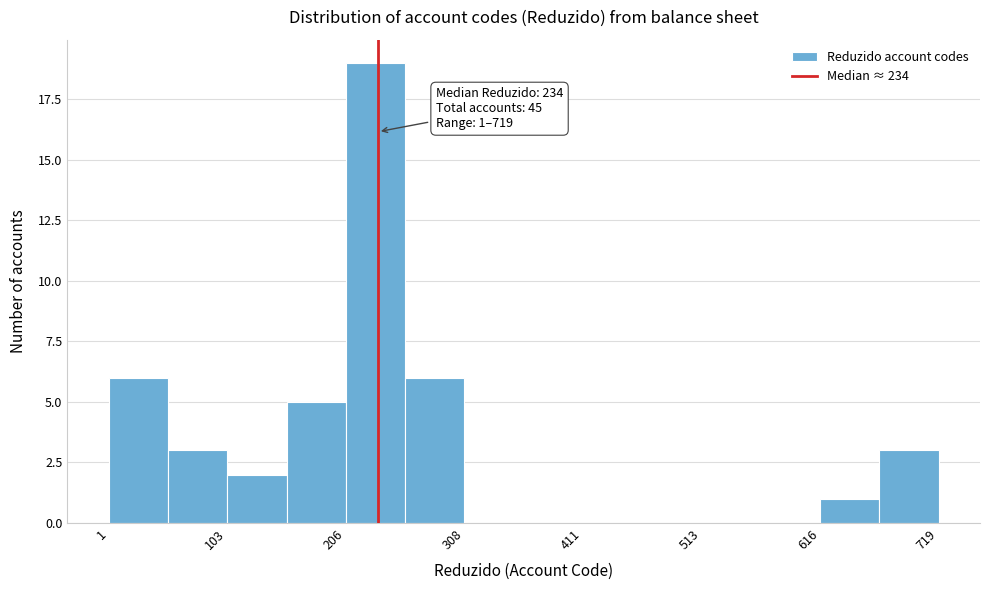

Read against the x-axis, roughly where is the centre of the tallest bar?

240